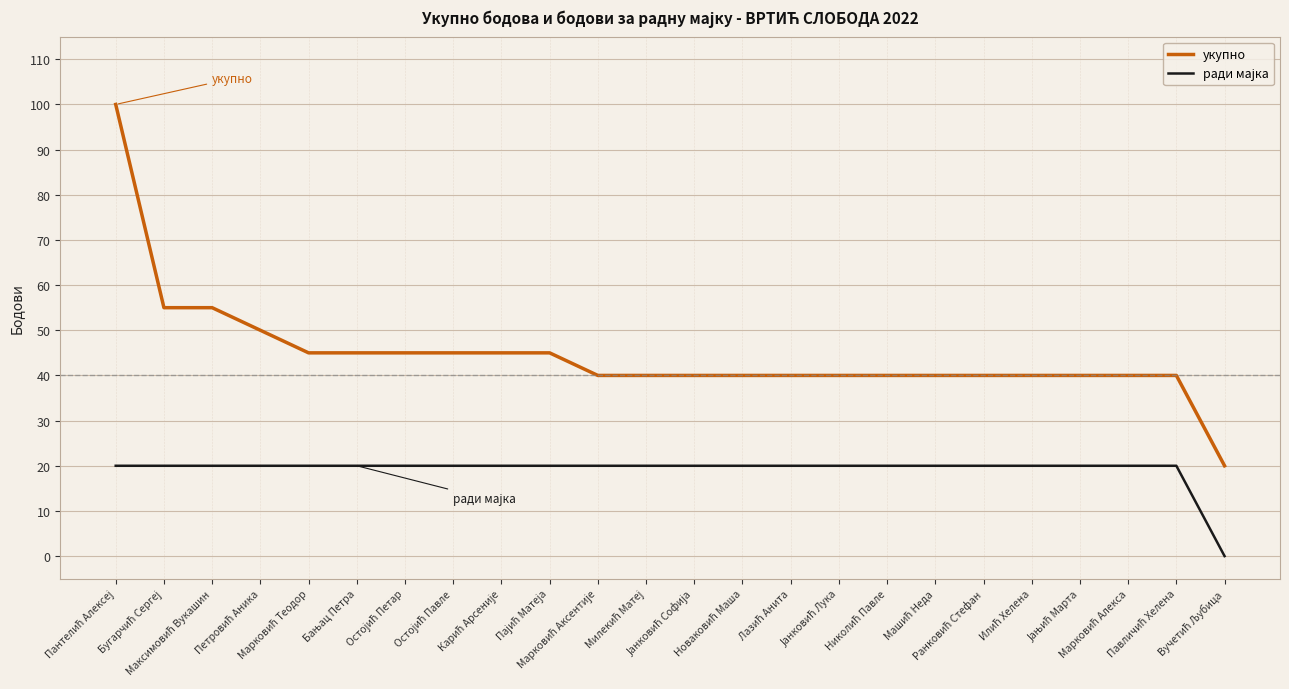

Which series has the largest total across all categories?

укупно